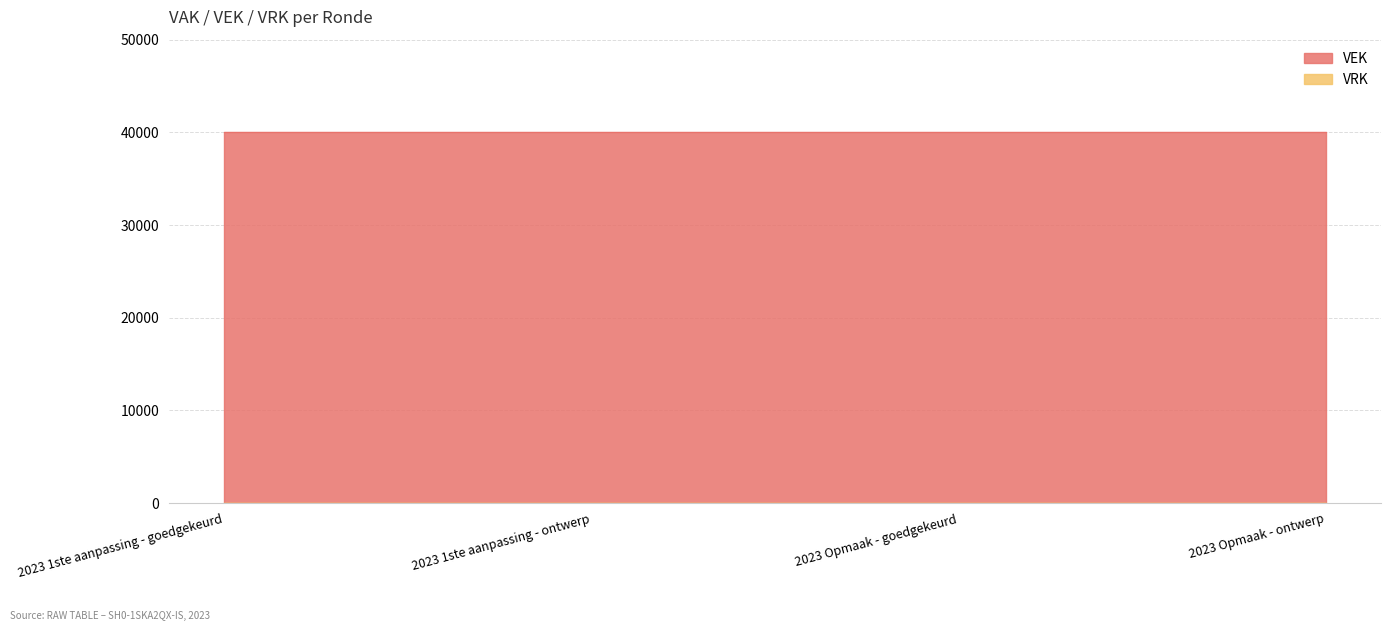

True or false: VRK has a value of 0 at 2023 Opmaak - goedgekeurd.

True